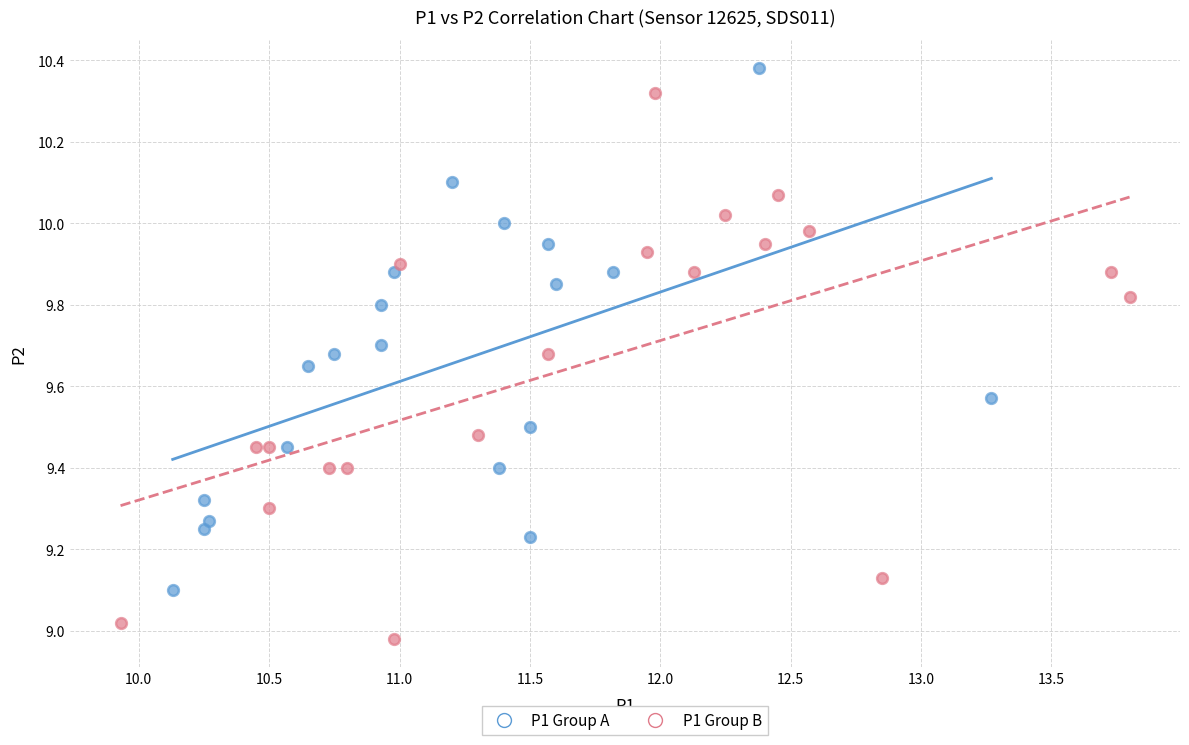

What are all the series names shown in the legend?

P1 Group A, P1 Group B